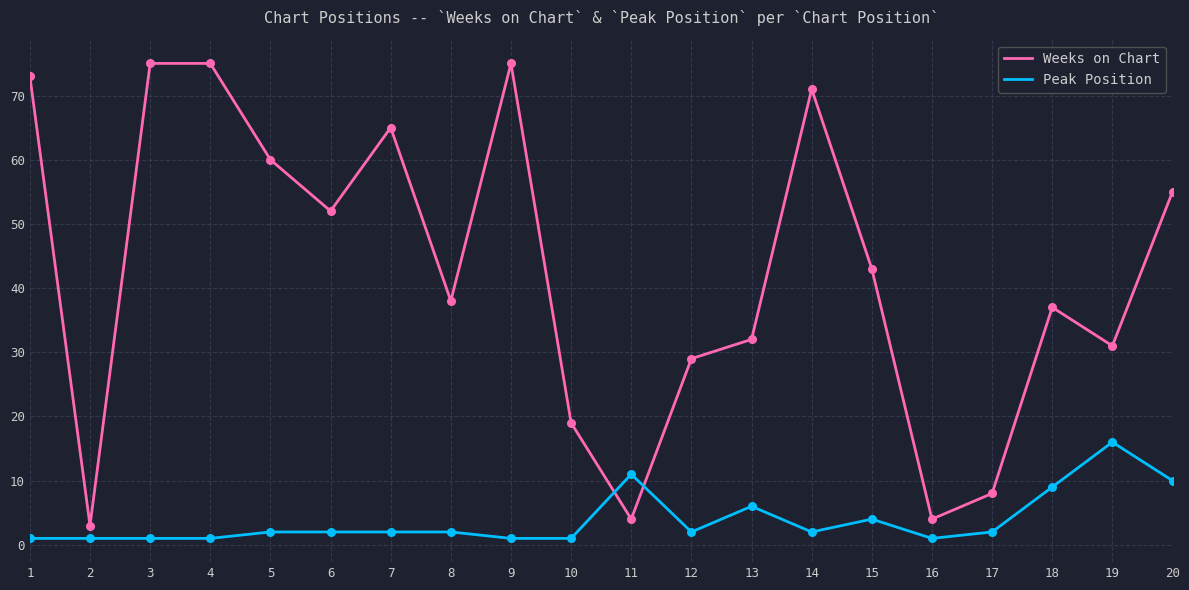

Is the value of Peak Position at 15 greater than the value of Weeks on Chart at 19?

No